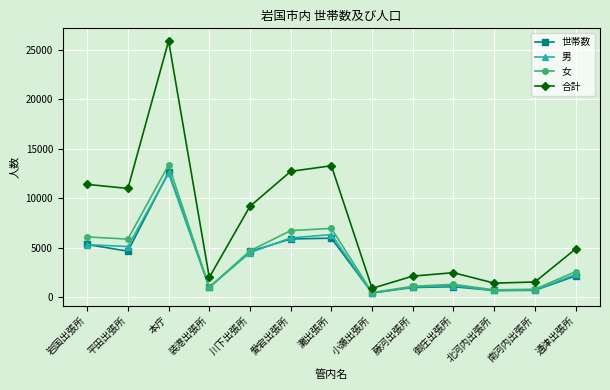

What is the minimum value shown in the chart?

426